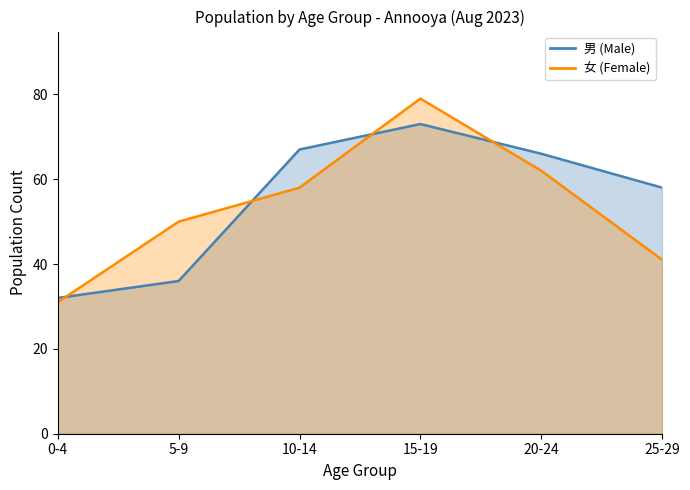

What is the label of the 6th point from the right?

0-4